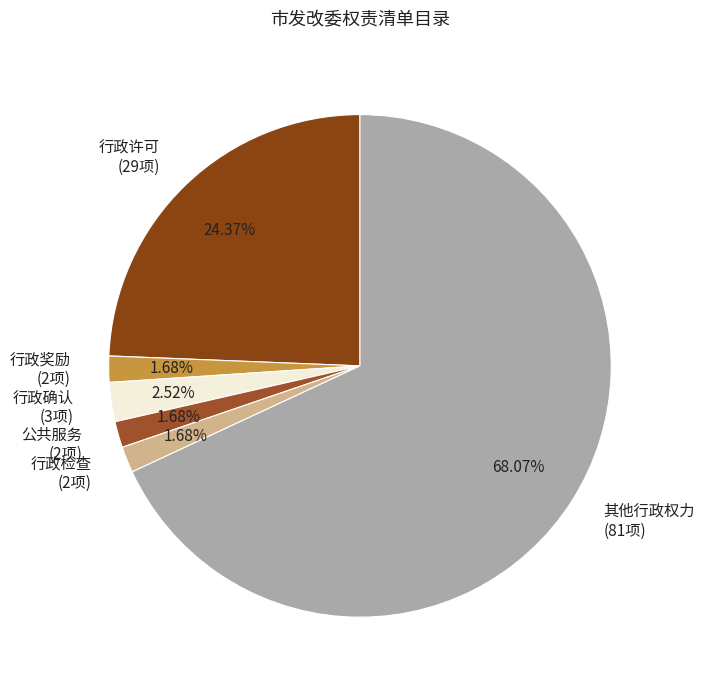

How many slices are in this pie chart?

6